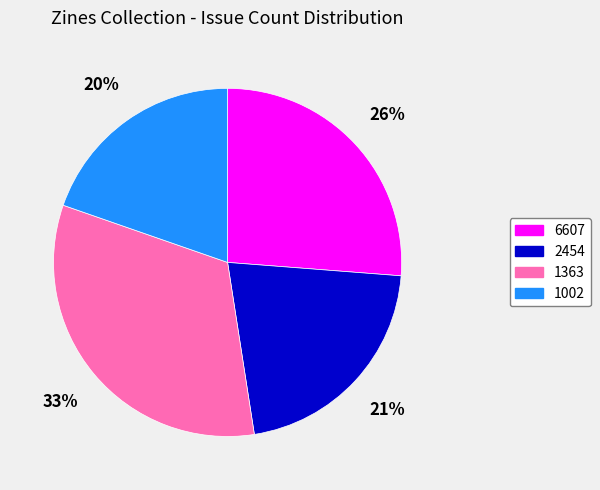

Does 1363 represent more than half of the total?

No